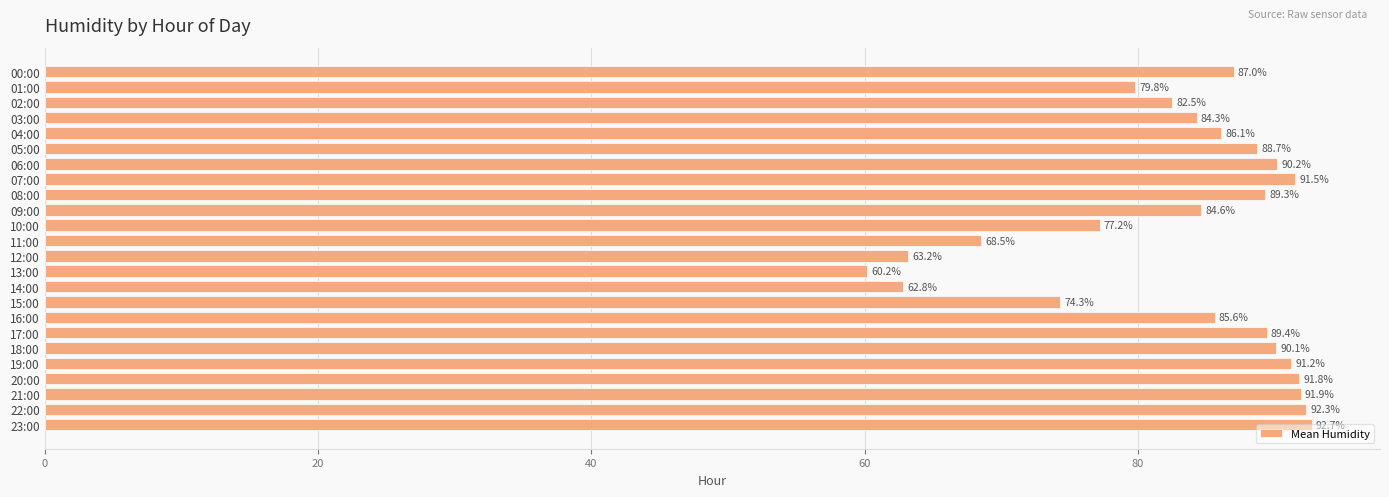

Does the chart contain any negative values?

No